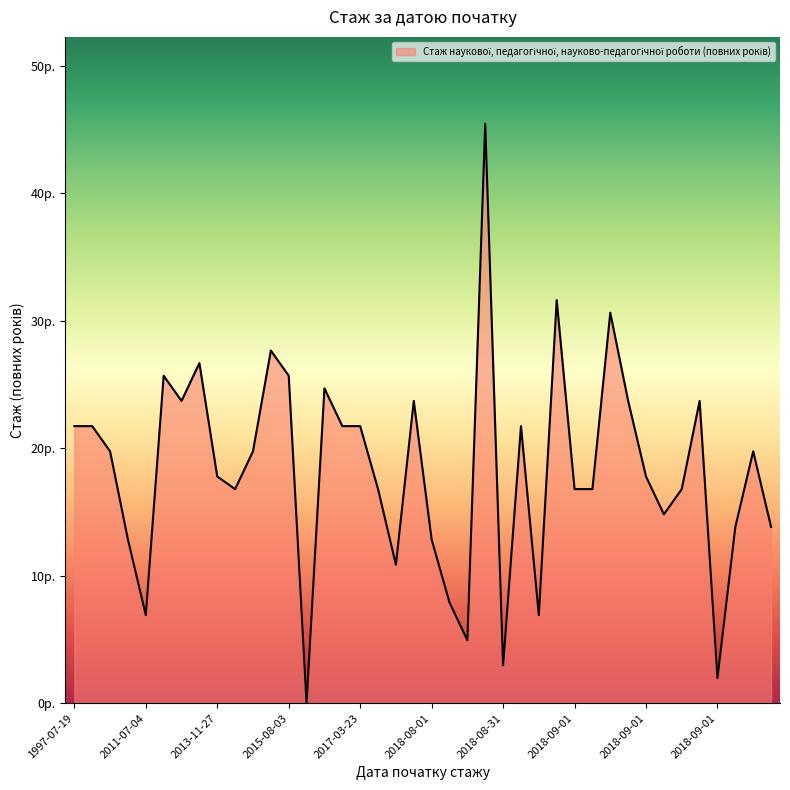

Does the chart have visible grid lines?

No